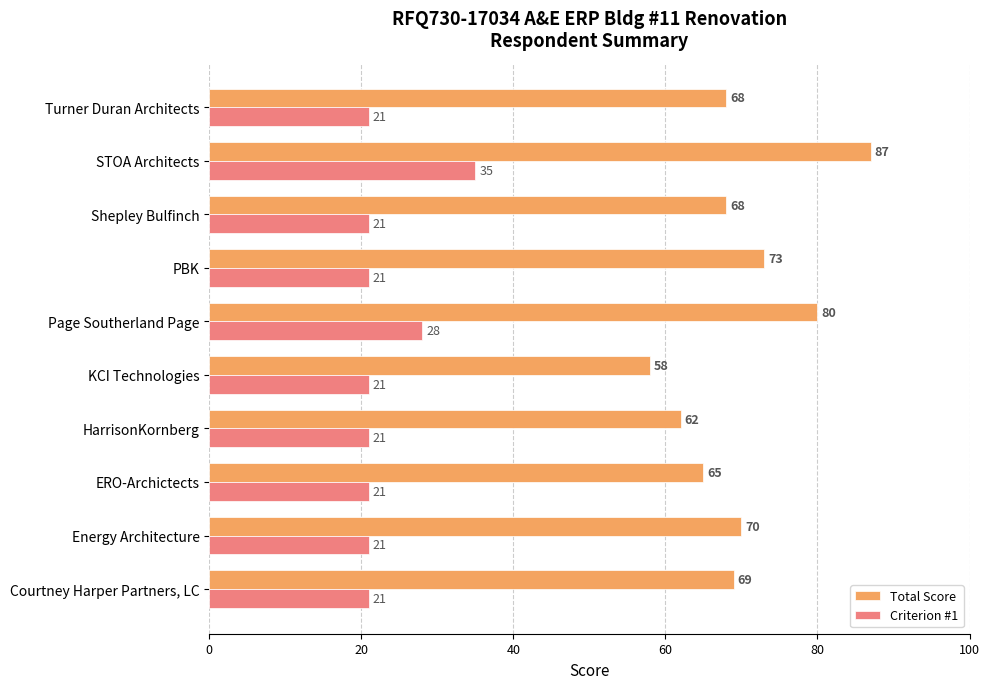

What is the sum of the Criterion #1 values at Page Southerland Page and Courtney Harper Partners, LC?

49